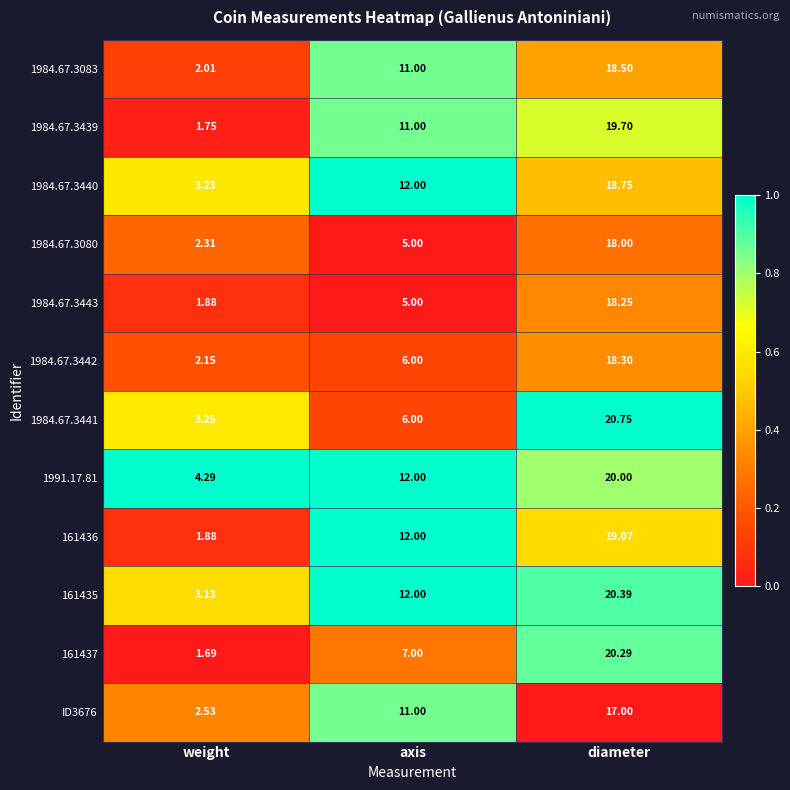

Which label corresponds to the largest value in the chart?

diameter